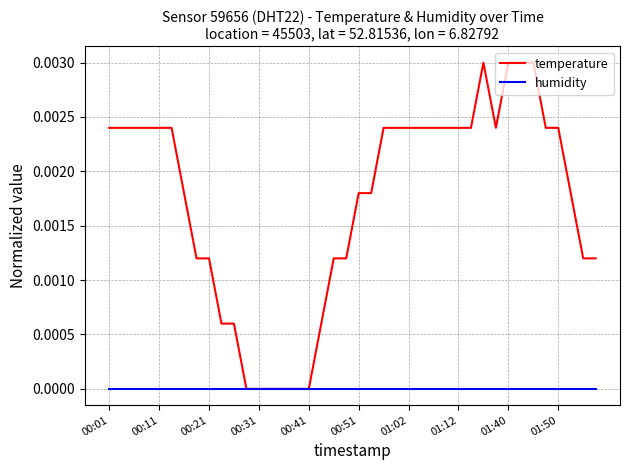

Rank the series by their maximum value, from lowest to highest.

humidity, temperature